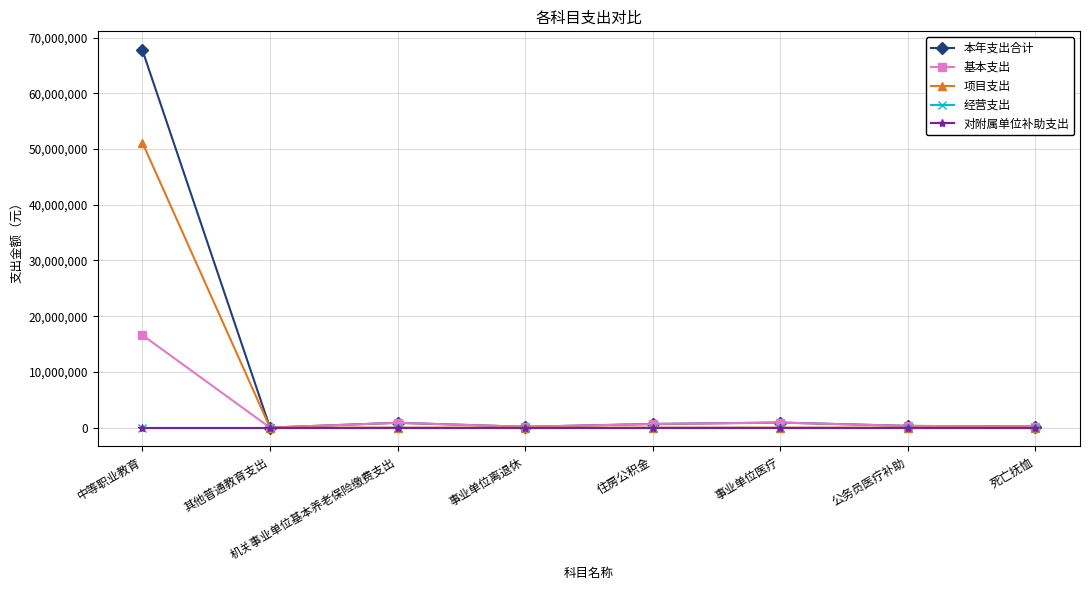

What is the highest value of the 本年支出合计 series?

67748493.1